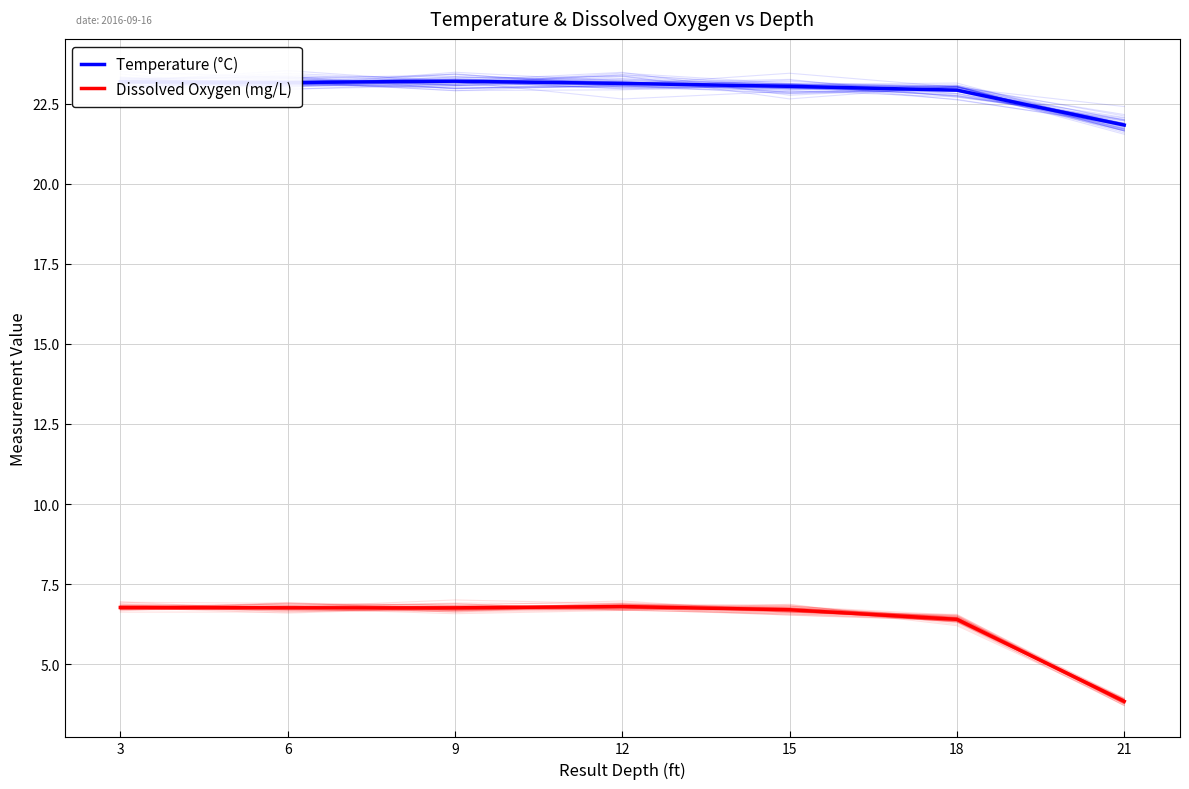

How many values in the Temperature (°C) series are below 23?

2